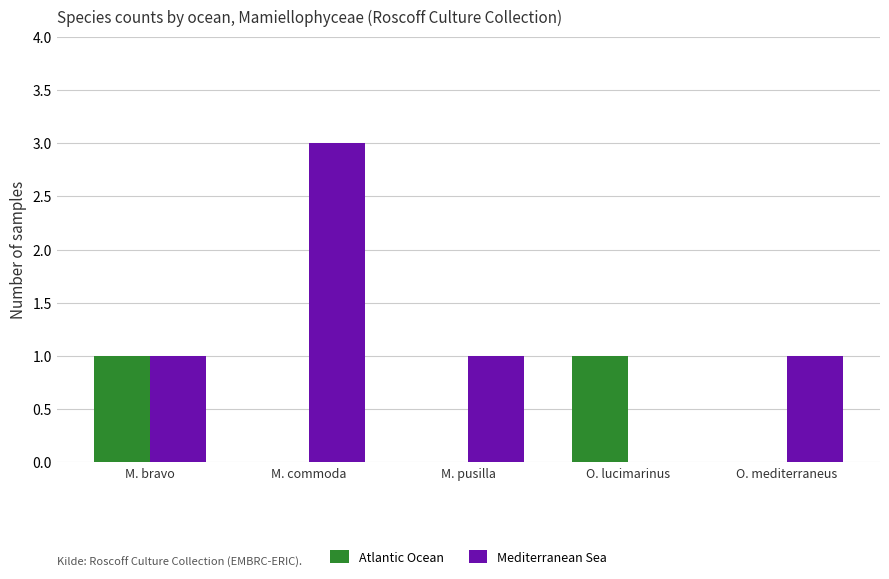

Which series has the largest total across all categories?

Mediterranean Sea